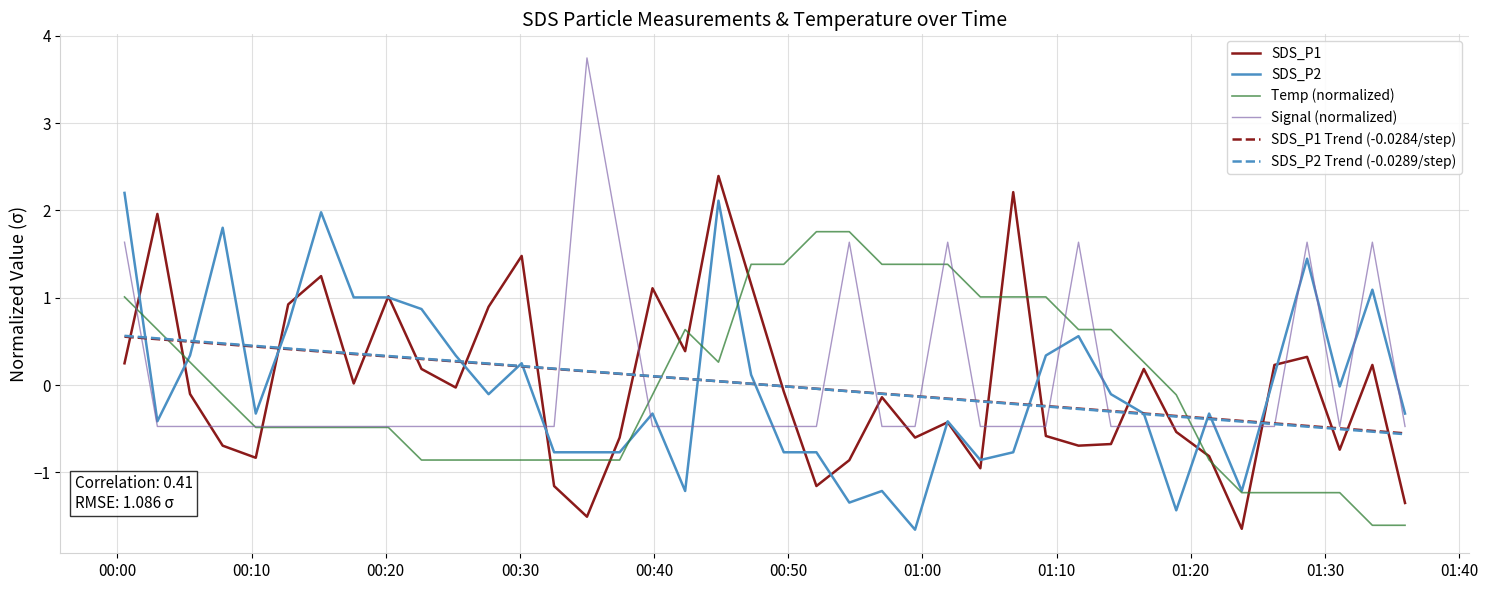

What is the maximum value shown in the chart?

3.7